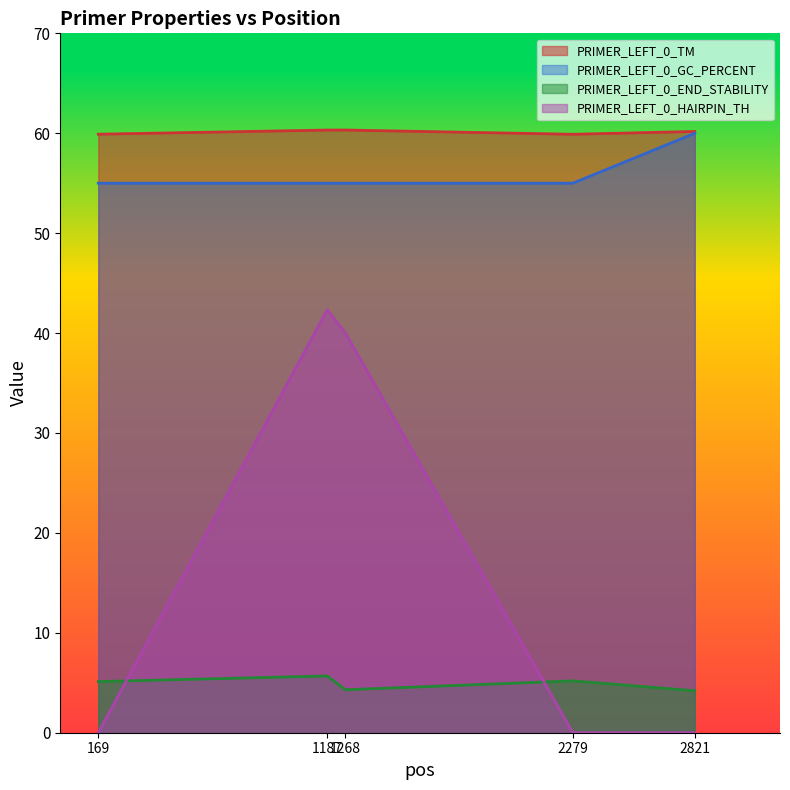

Rank the series at 1268 from highest to lowest value.

PRIMER_LEFT_0_TM, PRIMER_LEFT_0_GC_PERCENT, PRIMER_LEFT_0_HAIRPIN_TH, PRIMER_LEFT_0_END_STABILITY